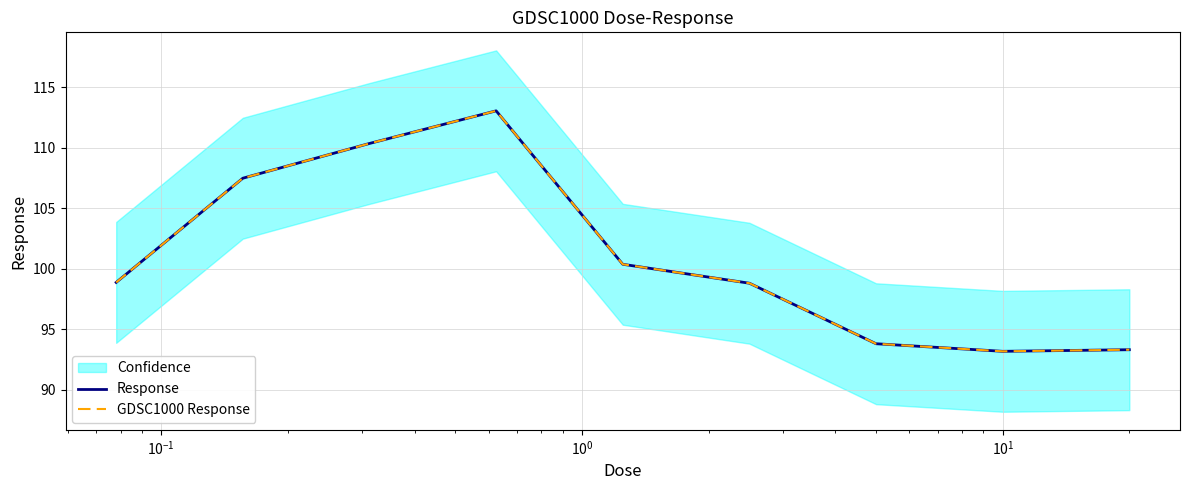

The Response series shows 93.2 at 7. True or false?

True